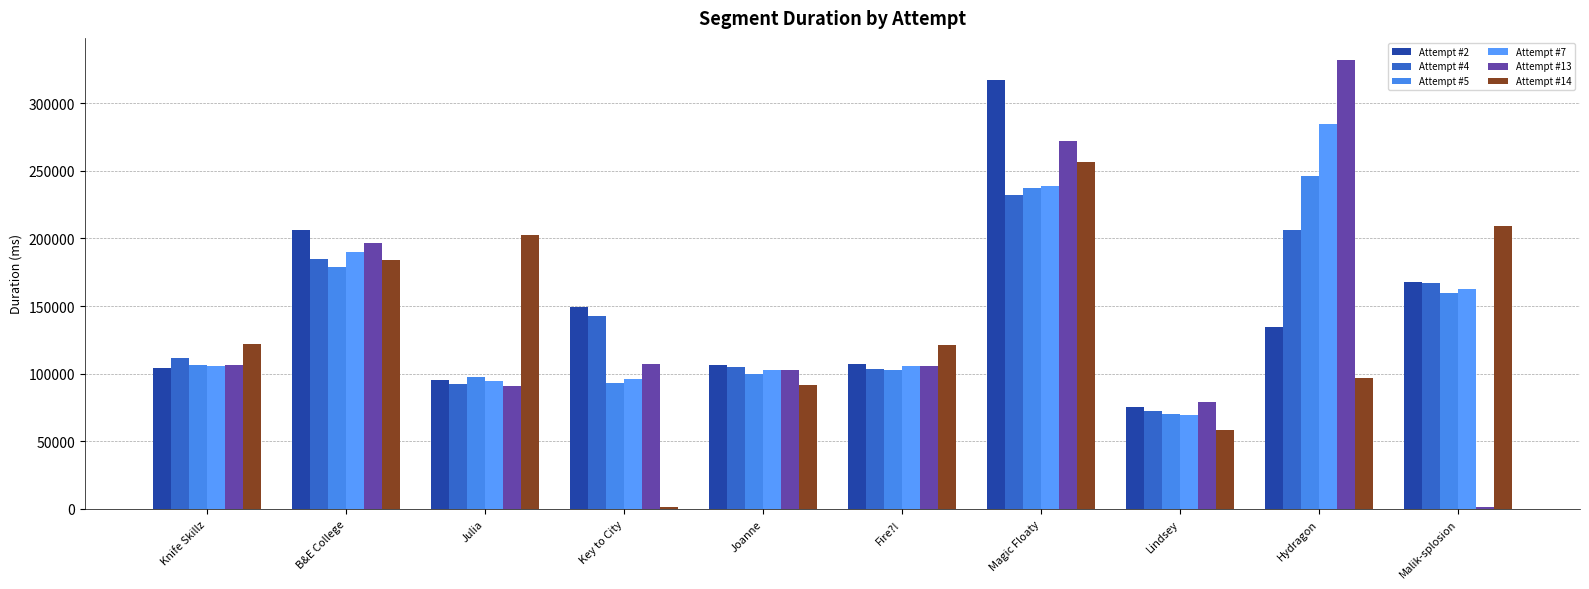

Count the number of categories in the chart.

10